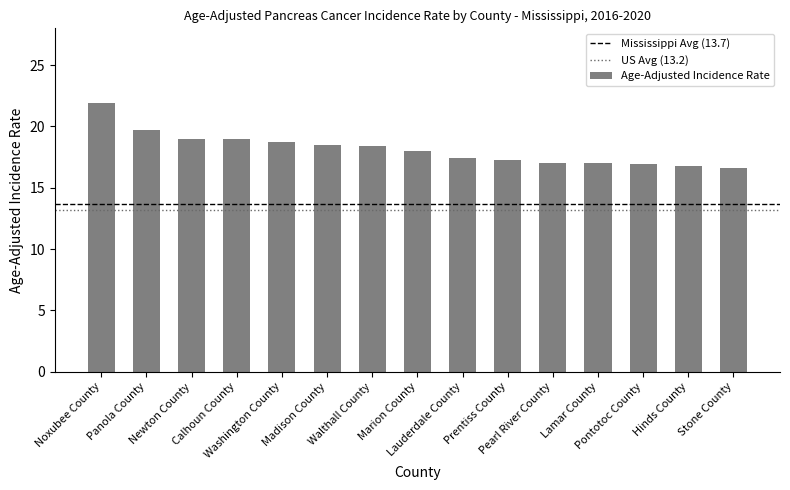

What is the label of the 13th bar from the left?

Pontotoc County